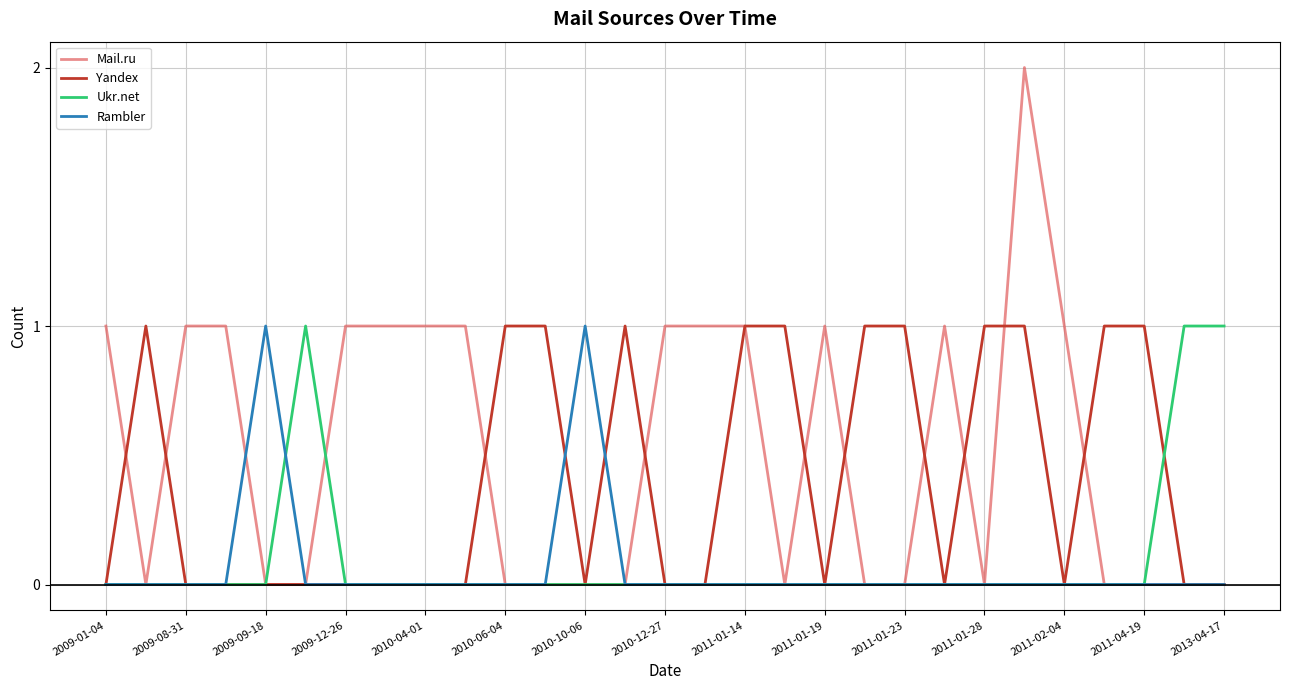

Reading left to right, what are all the values shown in this chart?

Mail.ru: 1	0	1	1	0	0	1	1	1	1	0	0	0	0	1	1	1	0	1	0	0	1	0	2	1	0	0	0	0
Yandex: 0	1	0	0	0	0	0	0	0	0	1	1	0	1	0	0	1	1	0	1	1	0	1	1	0	1	1	0	0
Ukr.net: 0	0	0	0	0	1	0	0	0	0	0	0	0	0	0	0	0	0	0	0	0	0	0	0	0	0	0	1	1
Rambler: 0	0	0	0	1	0	0	0	0	0	0	0	1	0	0	0	0	0	0	0	0	0	0	0	0	0	0	0	0